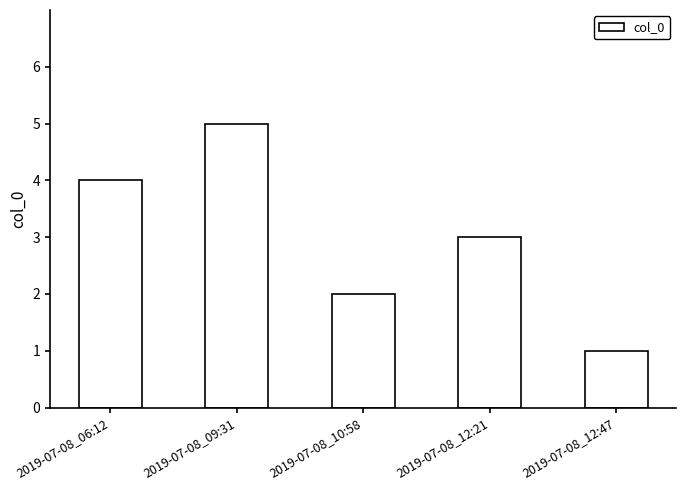

How many series are shown in this chart?

1